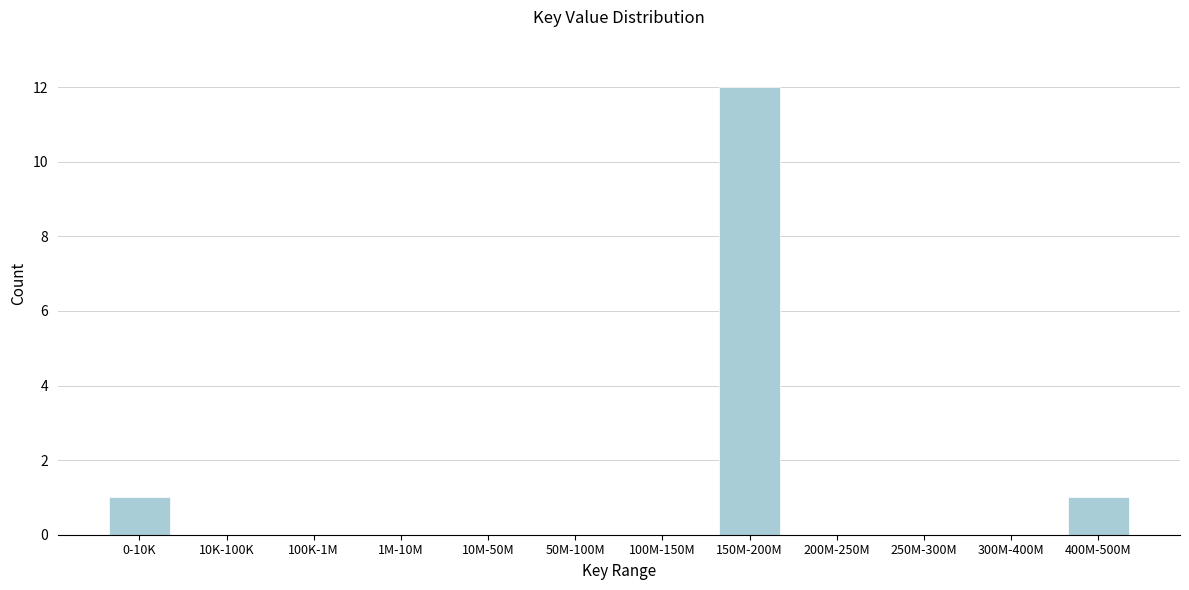

Reading left to right, what are all the values shown in this chart?

0-10K=1	10K-100K=0	100K-1M=0	1M-10M=0	10M-50M=0	50M-100M=0	100M-150M=0	150M-200M=12	200M-250M=0	250M-300M=0	300M-400M=0	400M-500M=1